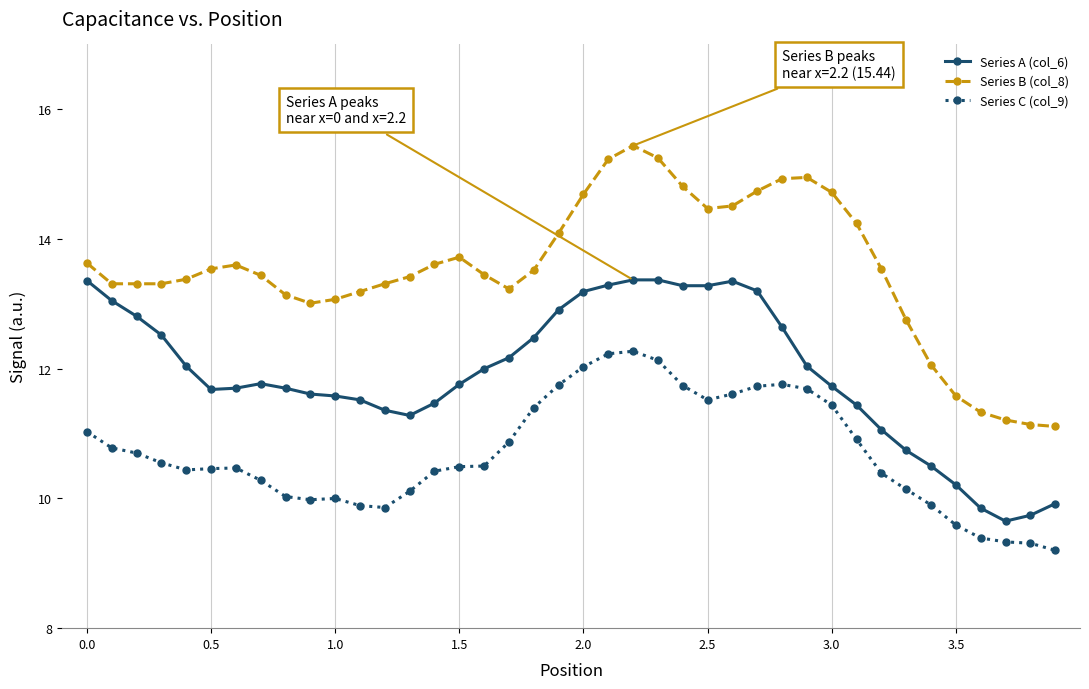

What is the maximum value for Series B (col_8)?

15.4